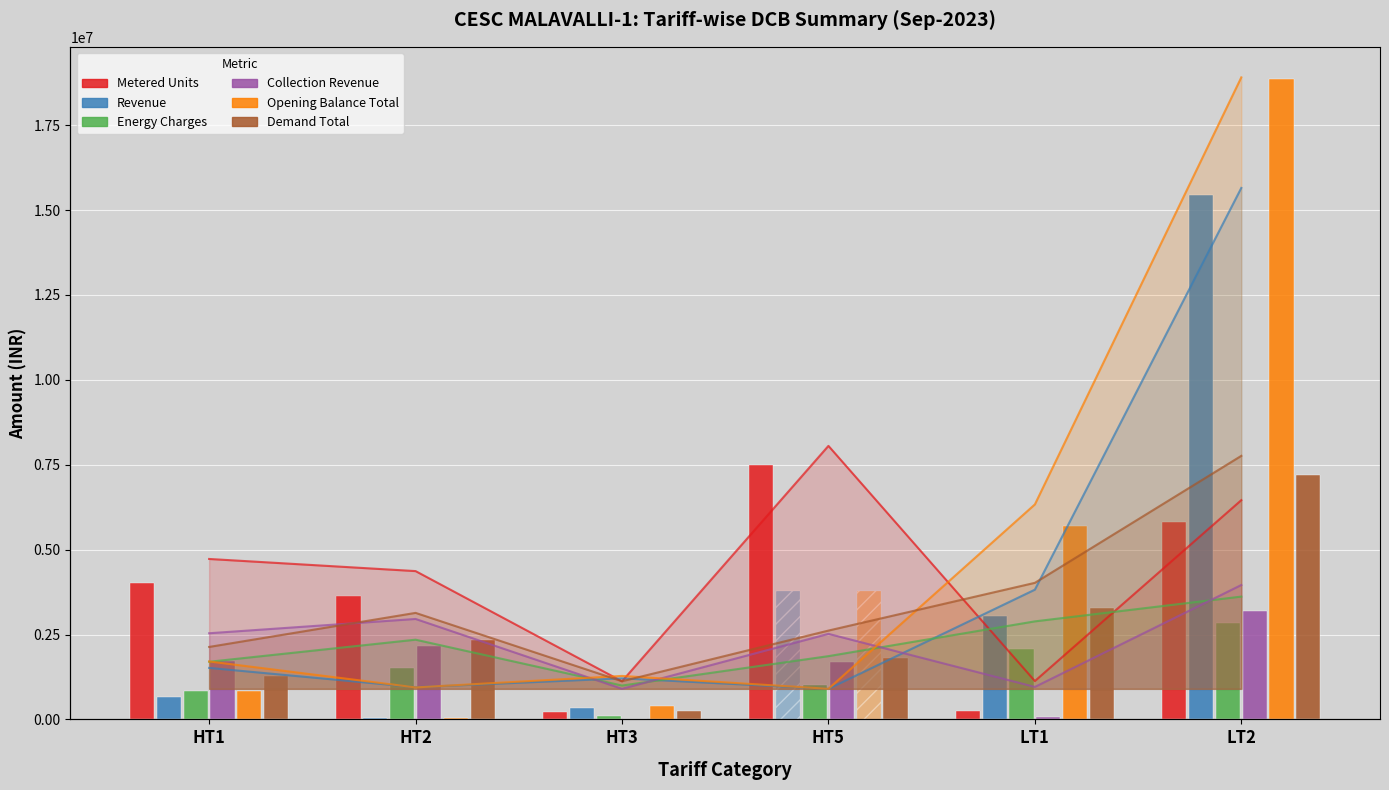

Is it true that Collection Revenue equals -1264625.6 at HT3?

False